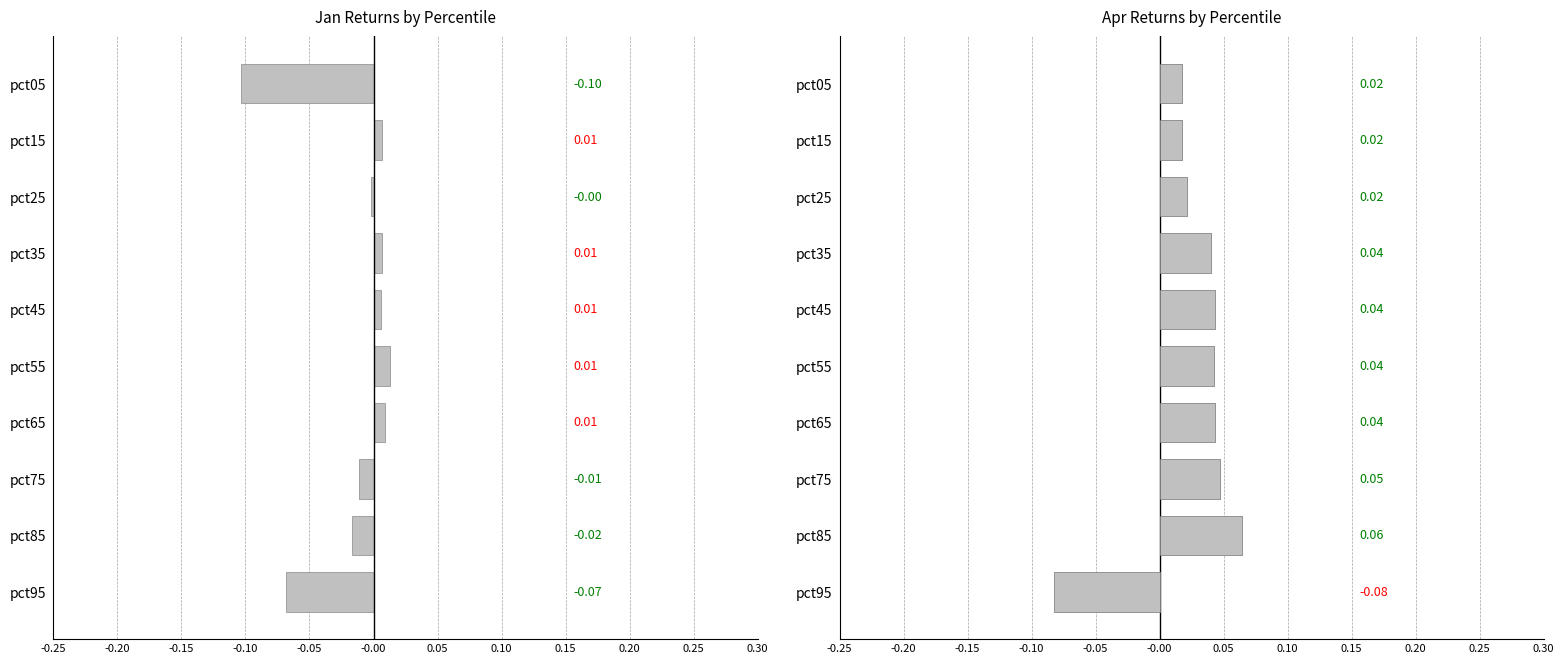

How many data points does each series have?

10